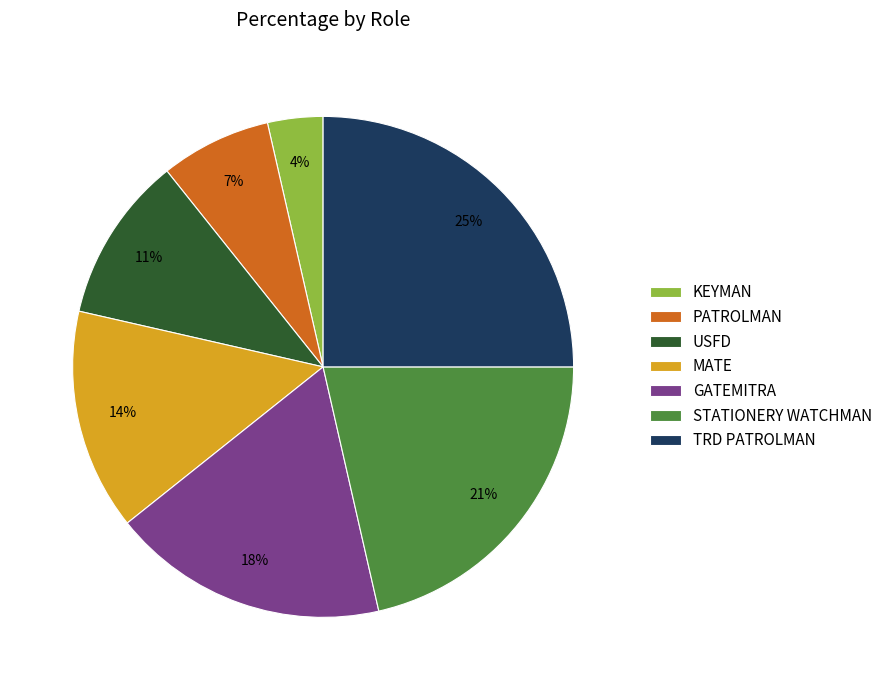

Is it true that GATEMITRA is 18% of the pie?

True